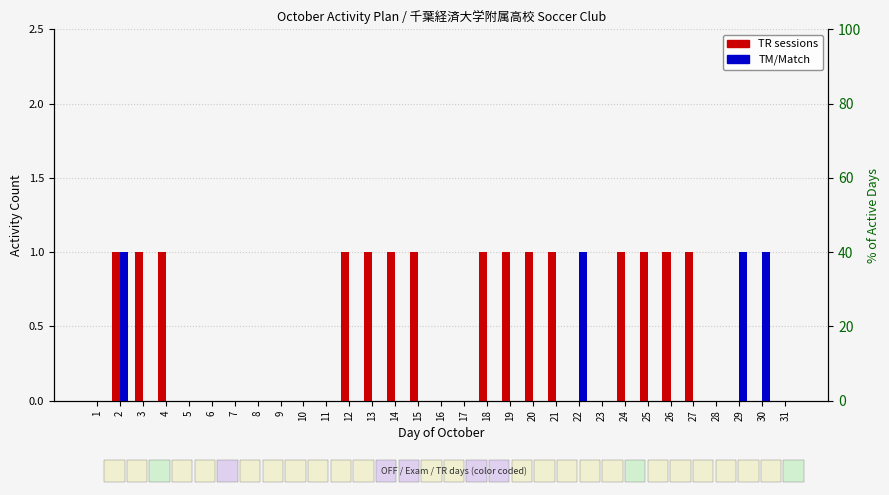

What is the difference between the highest and lowest values at 4?

1